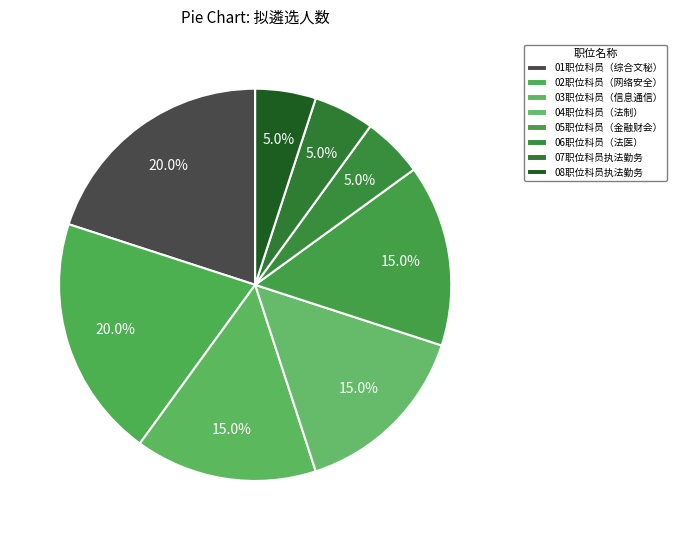

What portion of the pie excludes 02职位科员（网络安全）?

80.0%